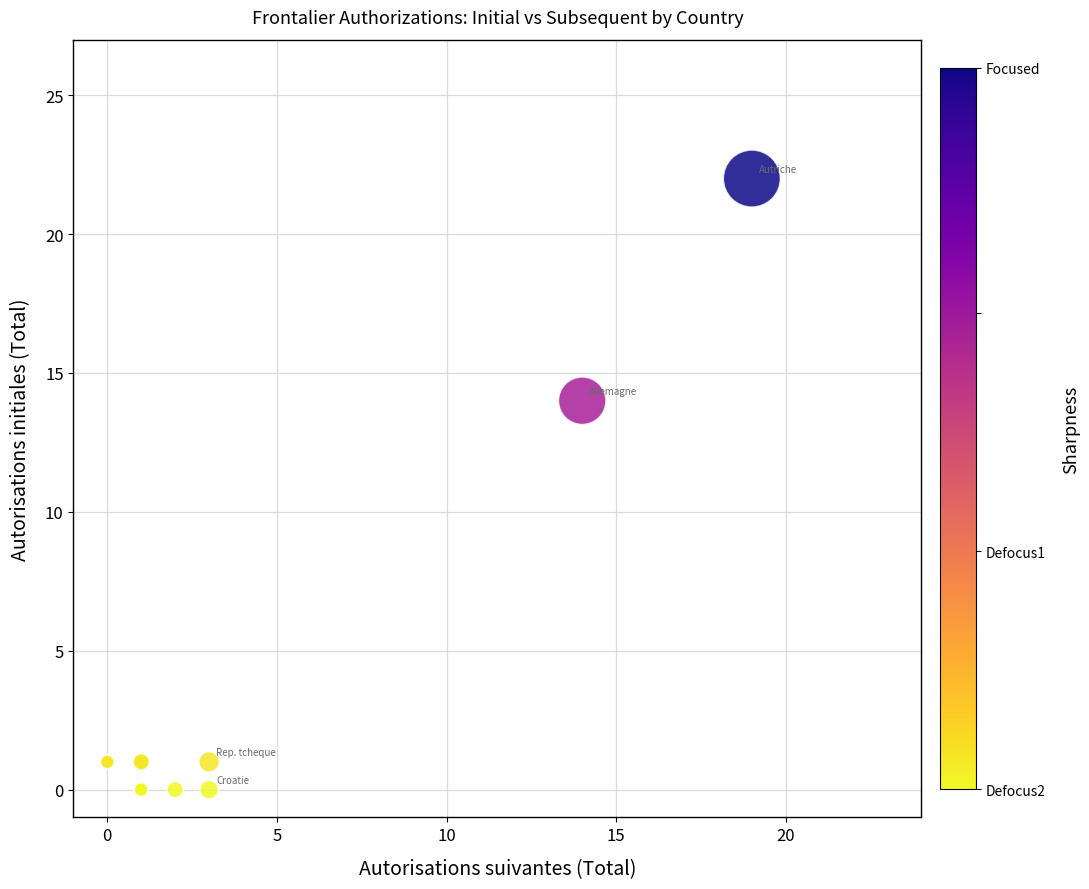

What Y value in the scatter plot is closest to 11?

14